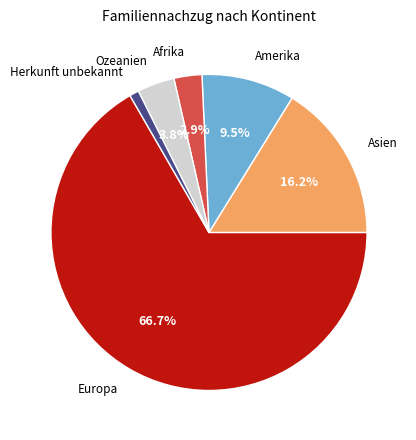

Does any single category account for the majority?

Yes